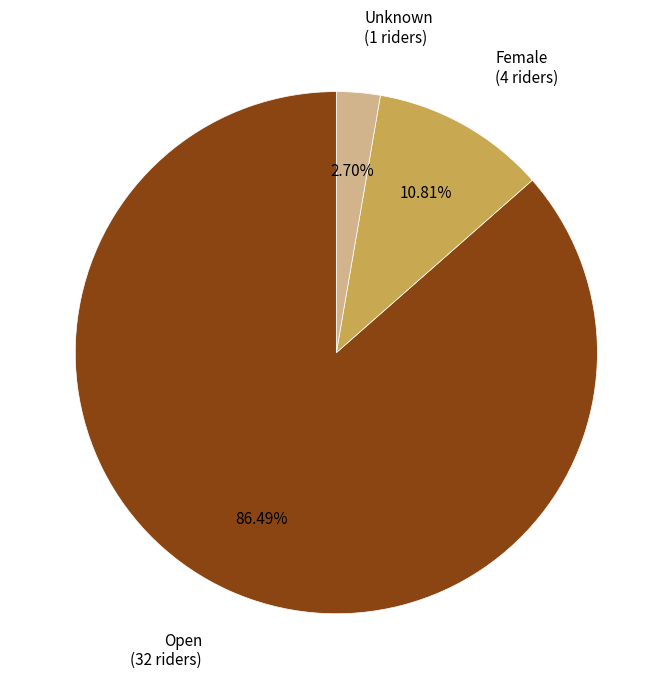

Count the number of slices in the pie.

3